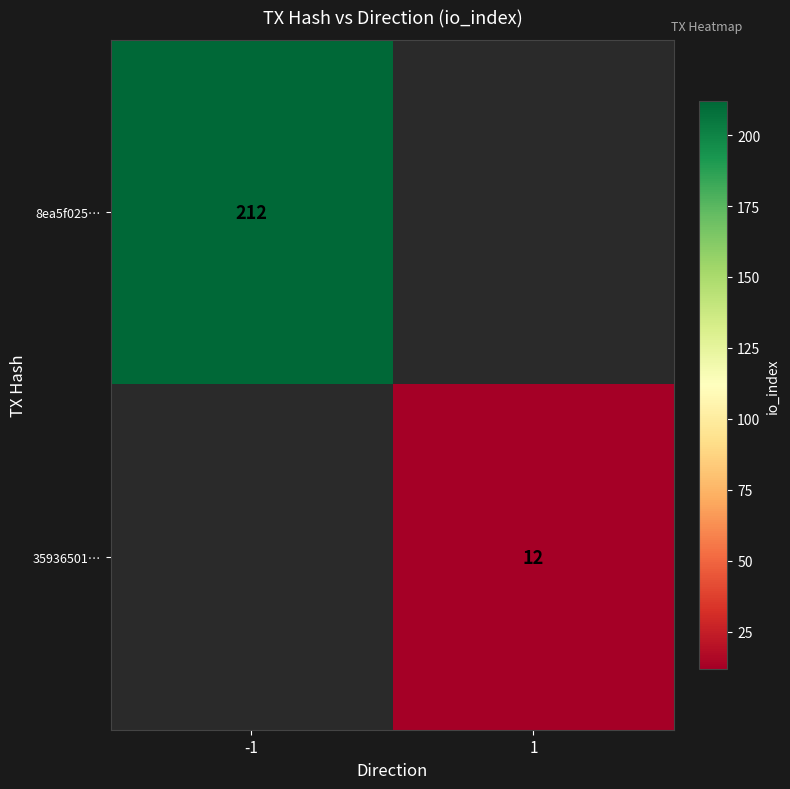

Is it true that 8ea5f025… equals 212 at -1?

True